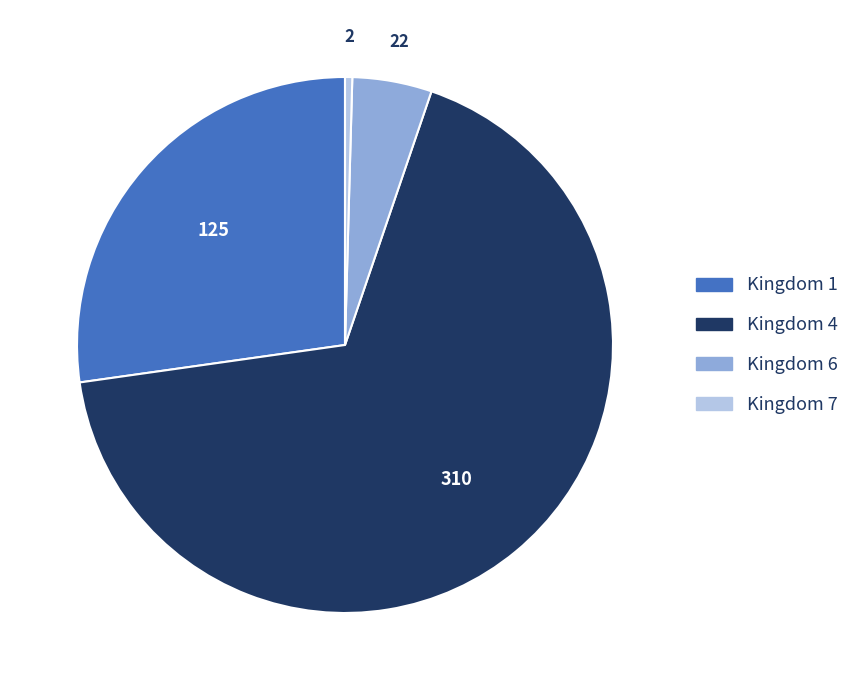

Is there any slice that represents more than half of the pie?

Yes